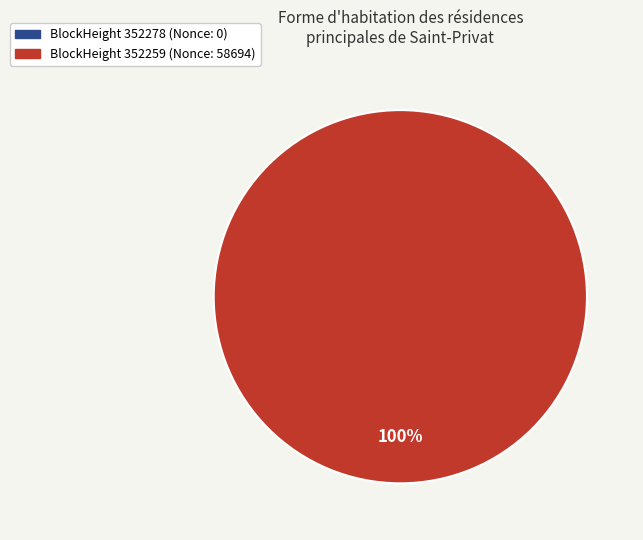

True or false: 352259 accounts for 94% of the total.

False